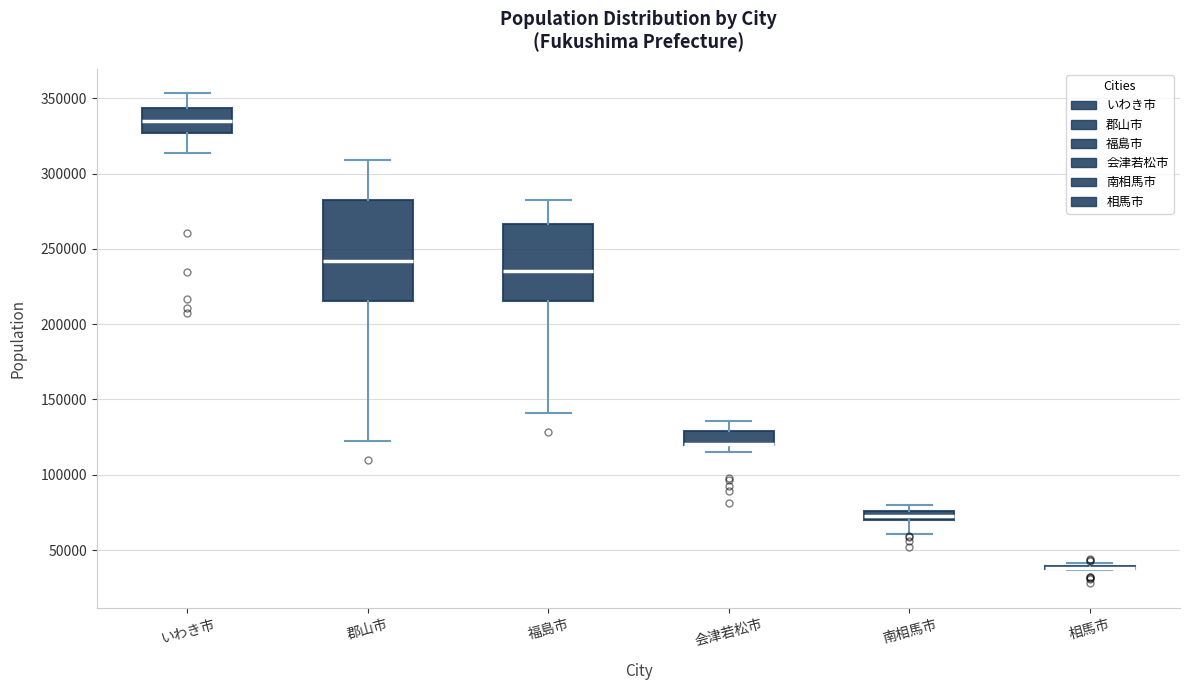

Comparing the boxes themselves (not the whiskers), which one is the tallest?

郡山市